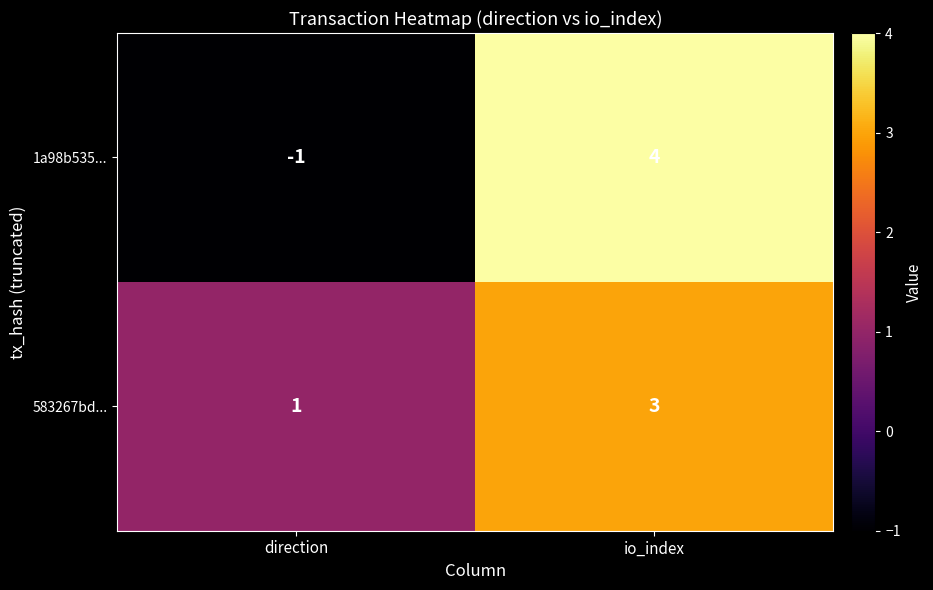

True or false: 1a98b535... has a value of -1 at direction.

True